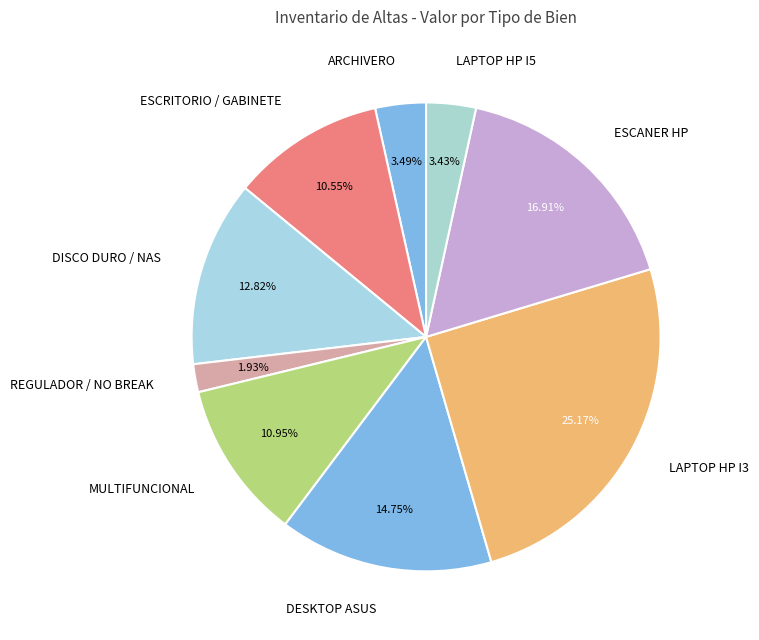

Between ESCANER HP and ESCRITORIO / GABINETE, which is larger?

ESCANER HP